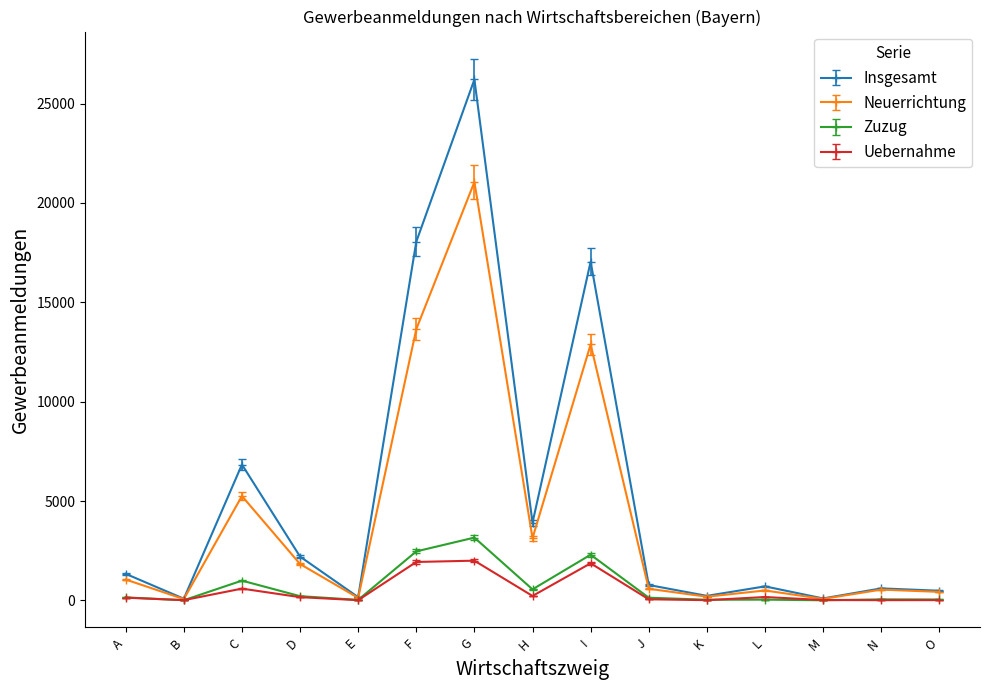

What is the approximate value of Uebernahme at J?

55